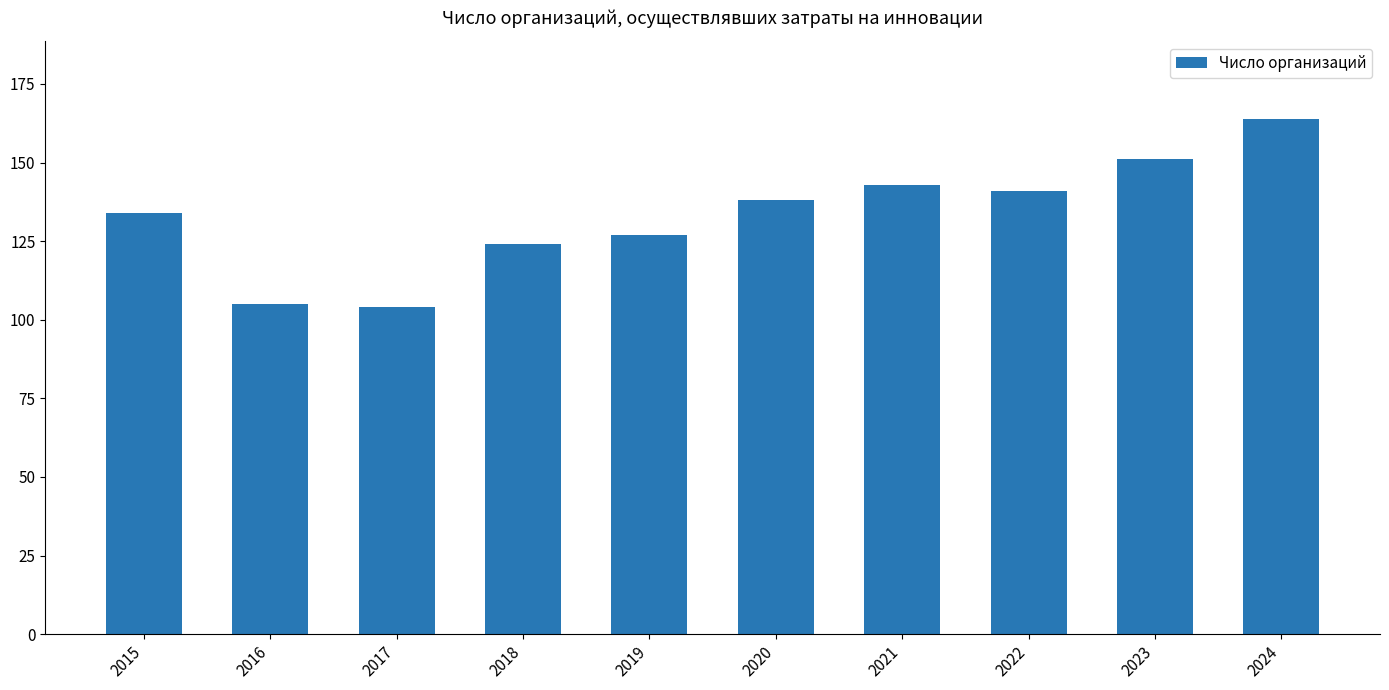

What is the average value?

133